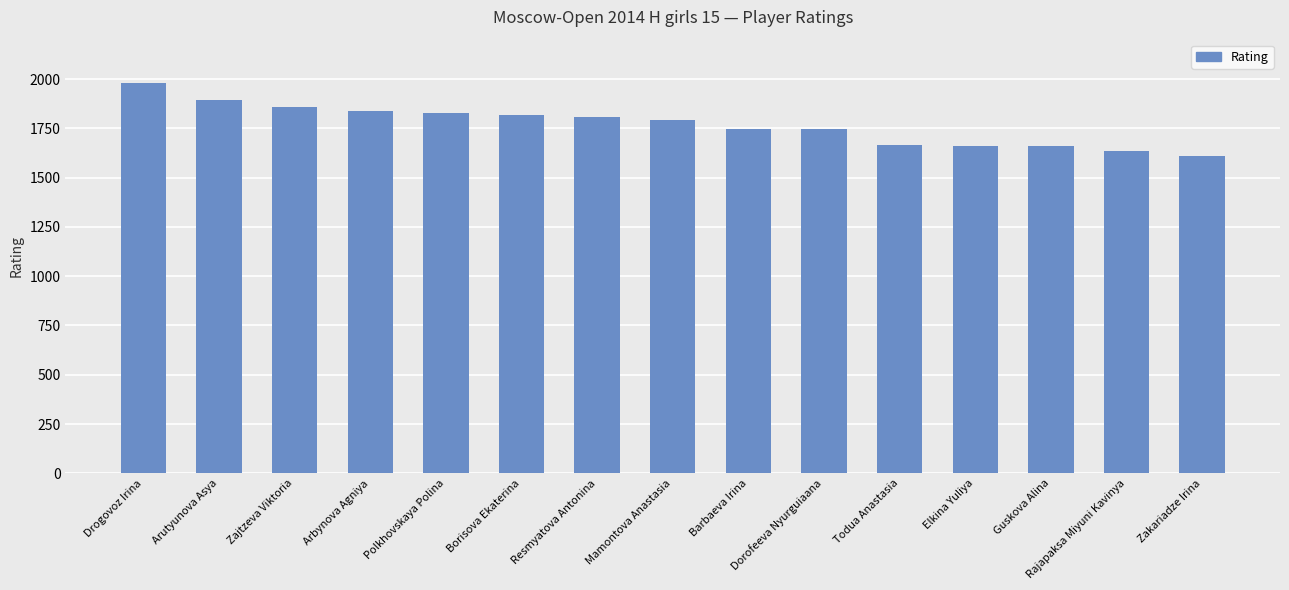

The value at Elkina Yuliya is 1663. True or false?

True